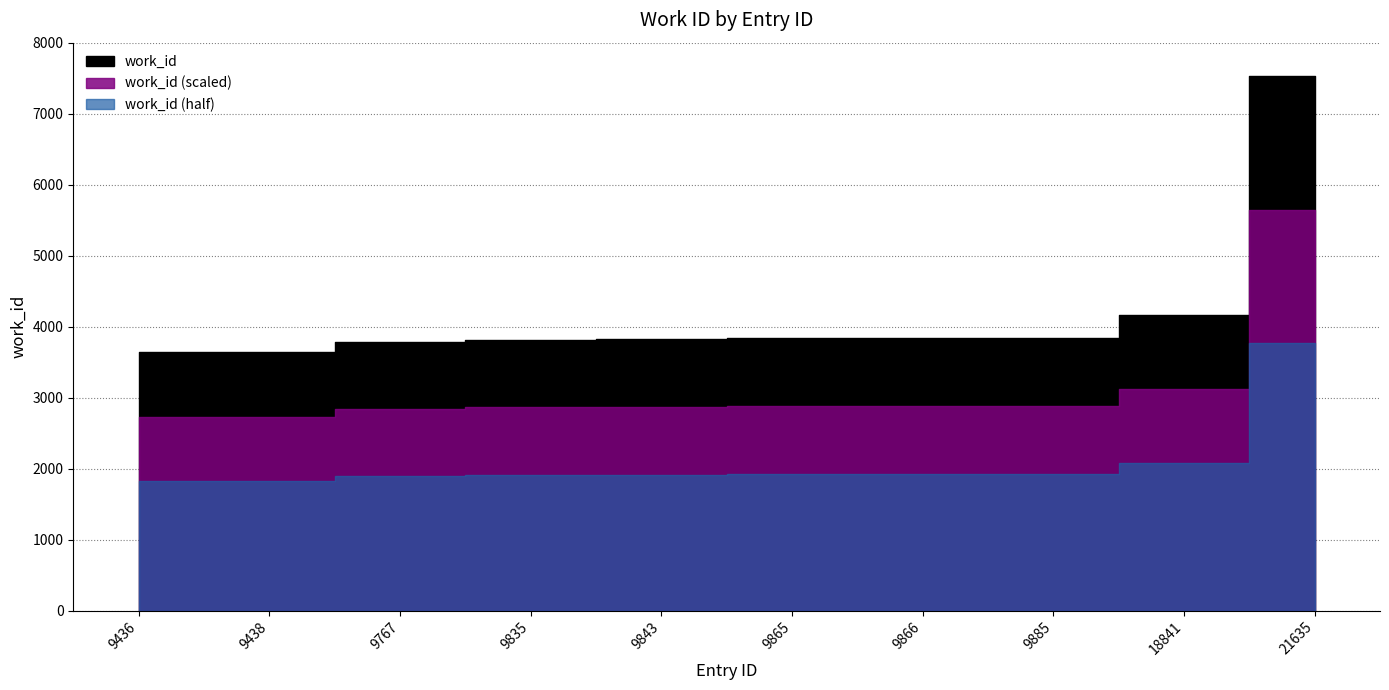

Reading right to left, extract all data points from this chart.

21635=7526	18841=4169	9885=3843	9866=3834	9865=3834	9843=3822	9835=3814	9767=3780	9438=3636	9436=3636